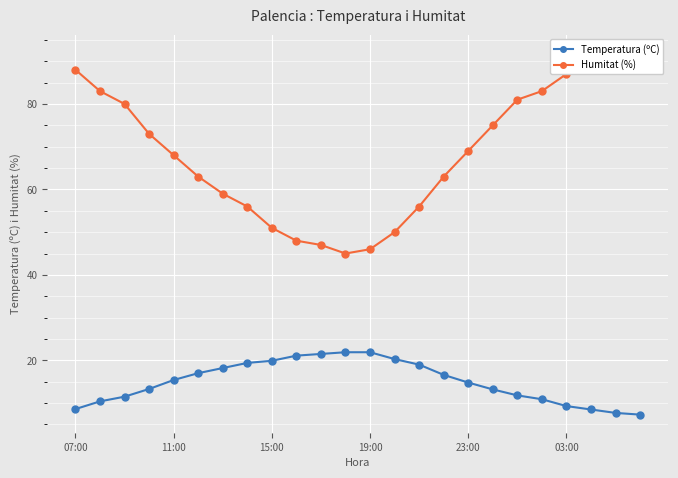

True or false: Temperatura (ºC) has a value of 25.6 at 11:00.

False